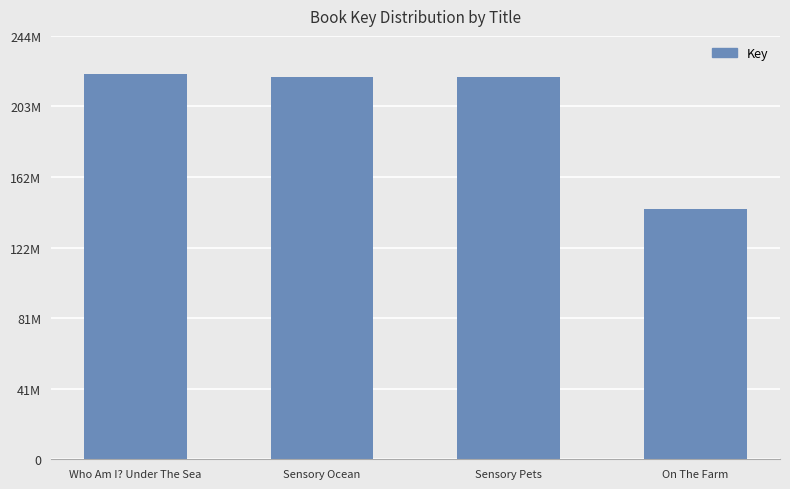

What is the label of the 2nd bar from the right?

Sensory Pets